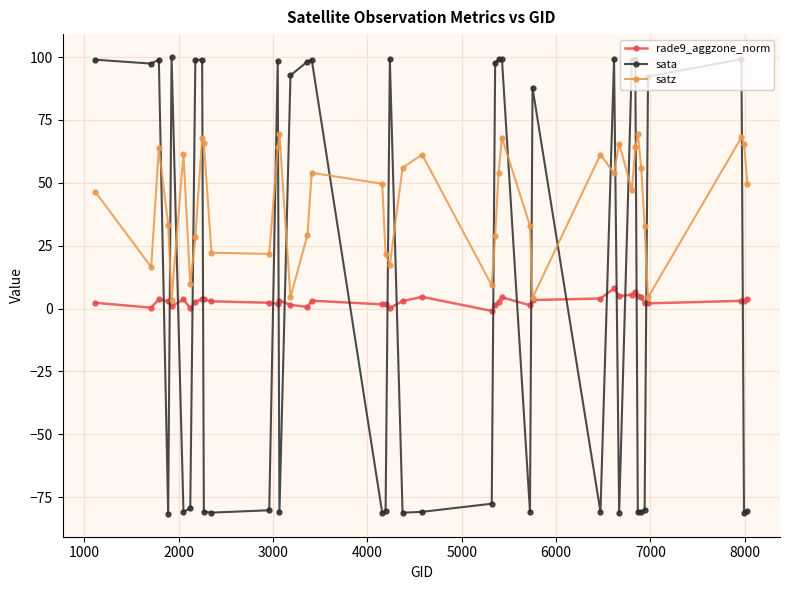

How many times do sata and satz cross each other?

21